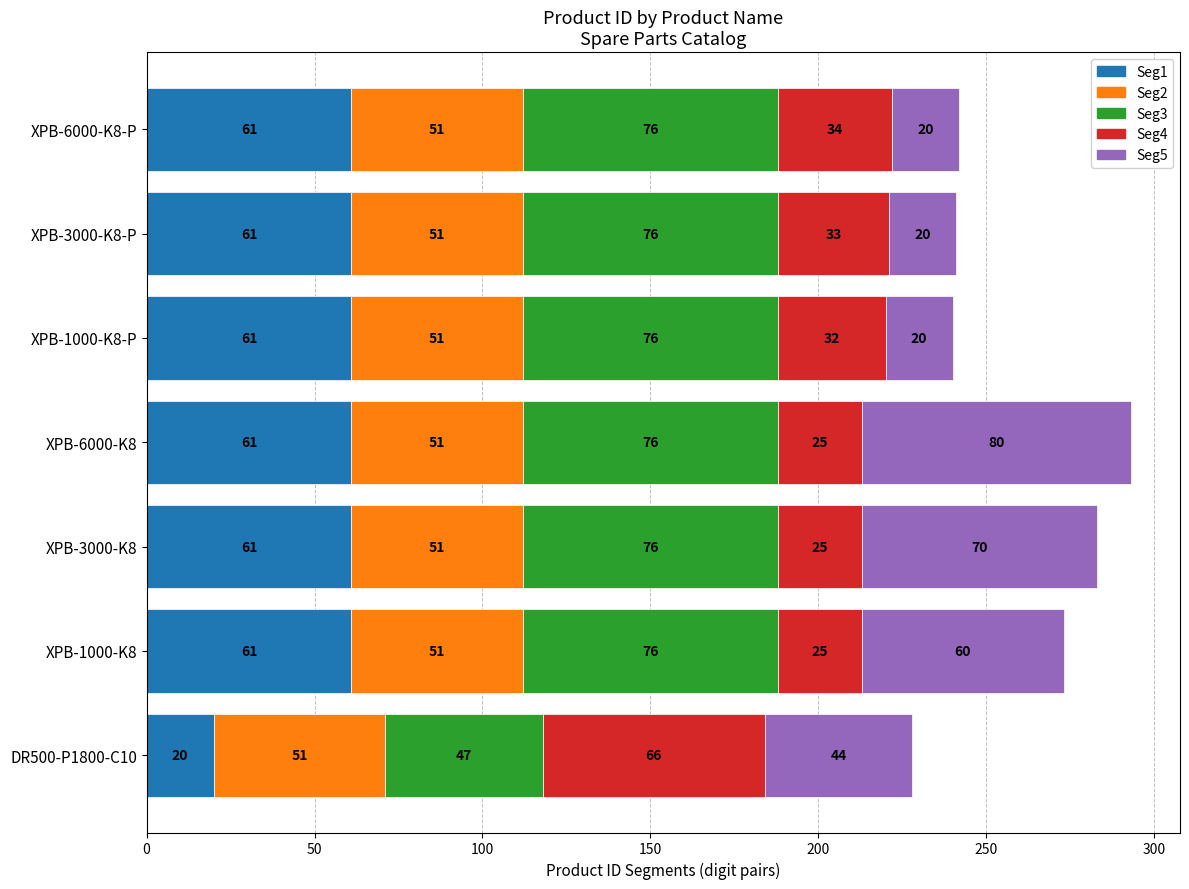

At which category is the sum across all series the highest?

XPB-6000-K8